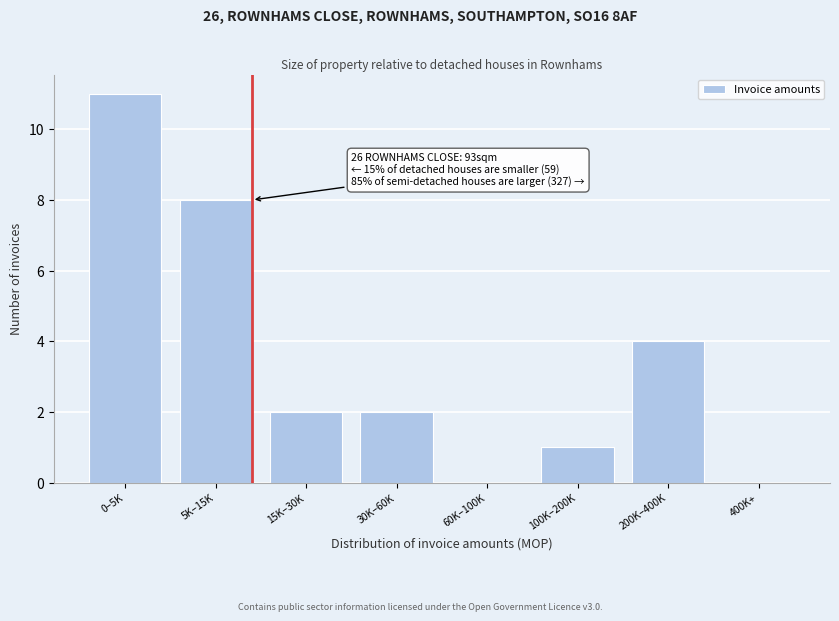

Reading right to left, what are all the values shown in this chart?

400K+=0	200K–400K=4	100K–200K=1	60K–100K=0	30K–60K=2	15K–30K=2	5K–15K=8	0–5K=11